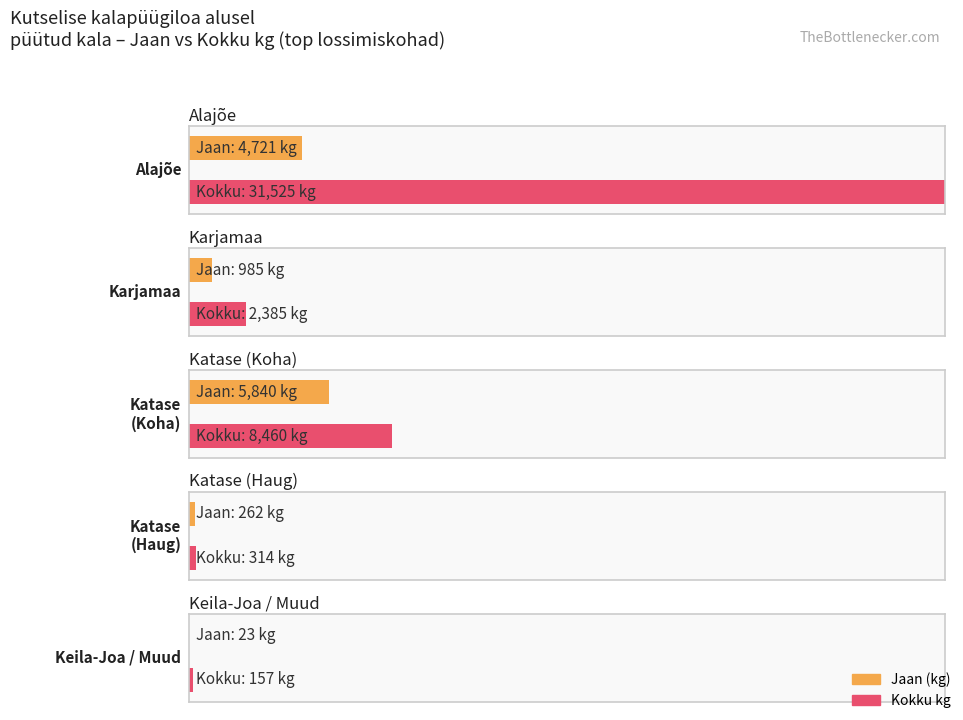

Is the value of Kokku kg at Katase (Haug) greater than the value of Jaan at Katase (Haug)?

Yes